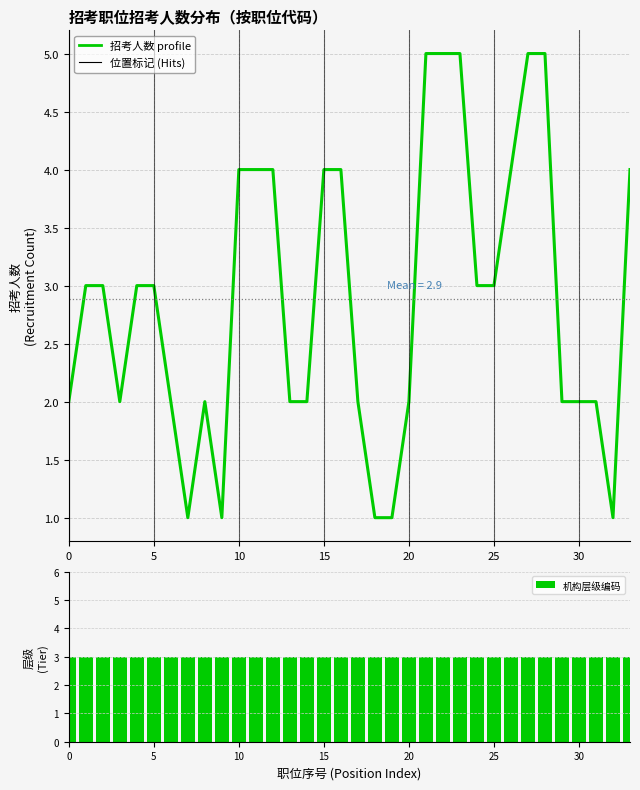

What are all the series names shown in the legend?

招考人数, 机构层级编码